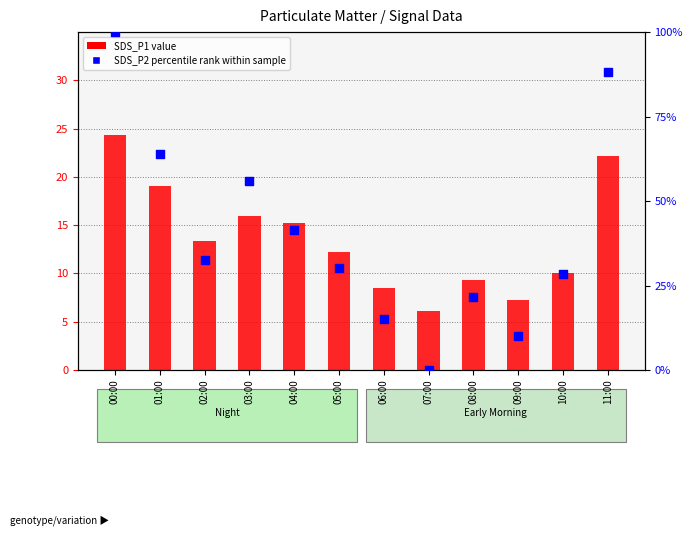

Which series has the largest total across all categories?

SDS_P2 percentile rank